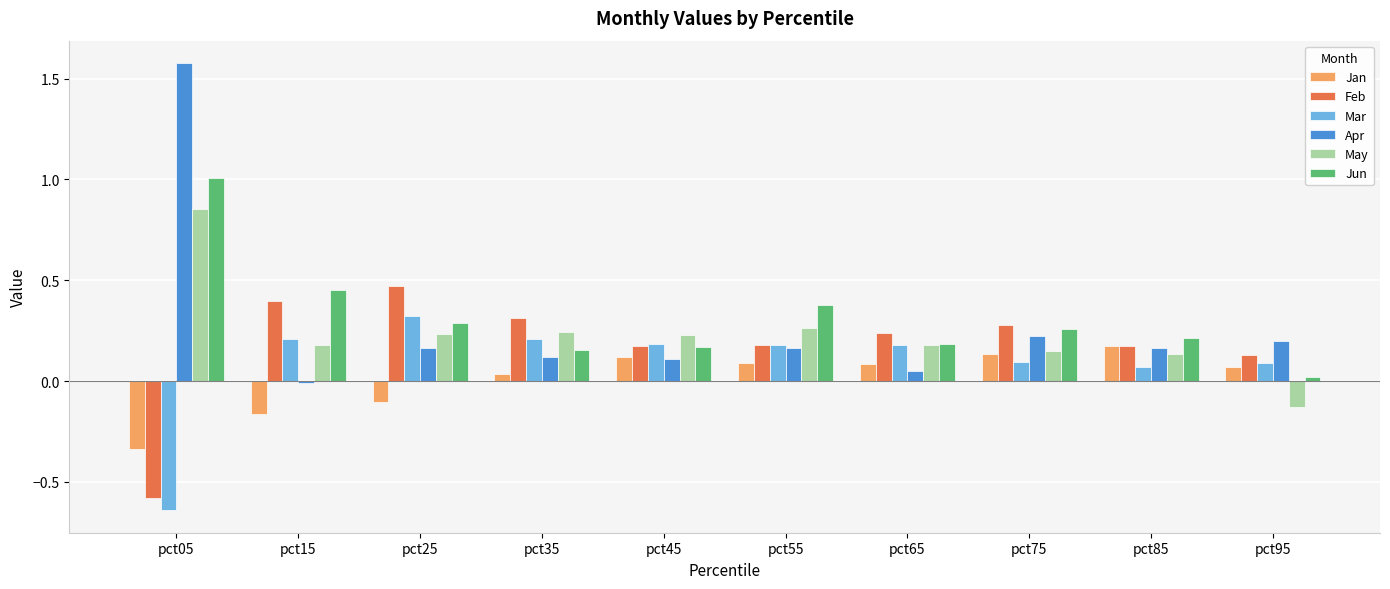

Which series has the largest total across all categories?

Jun